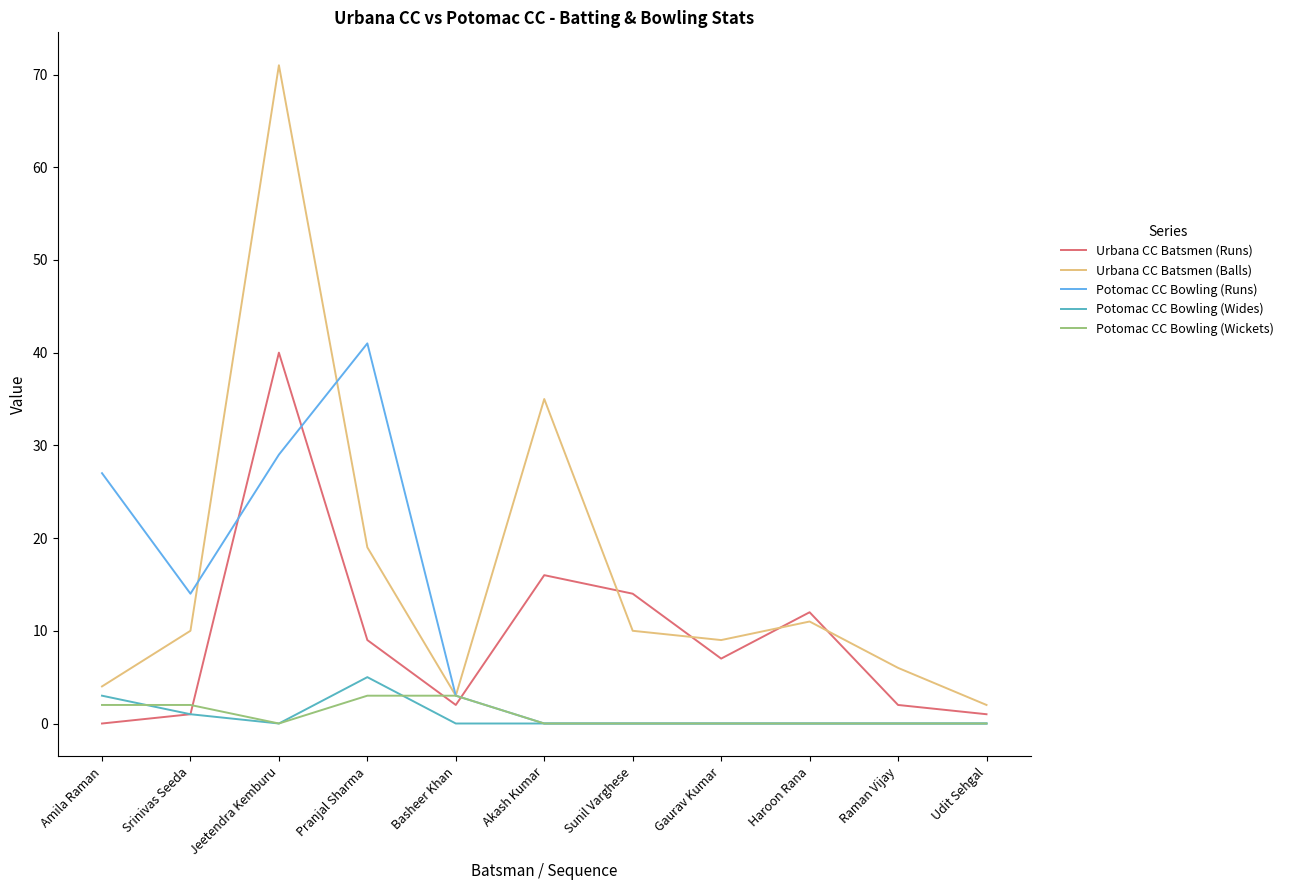

What is the average value of the Urbana CC Batsmen (Runs) series?

9